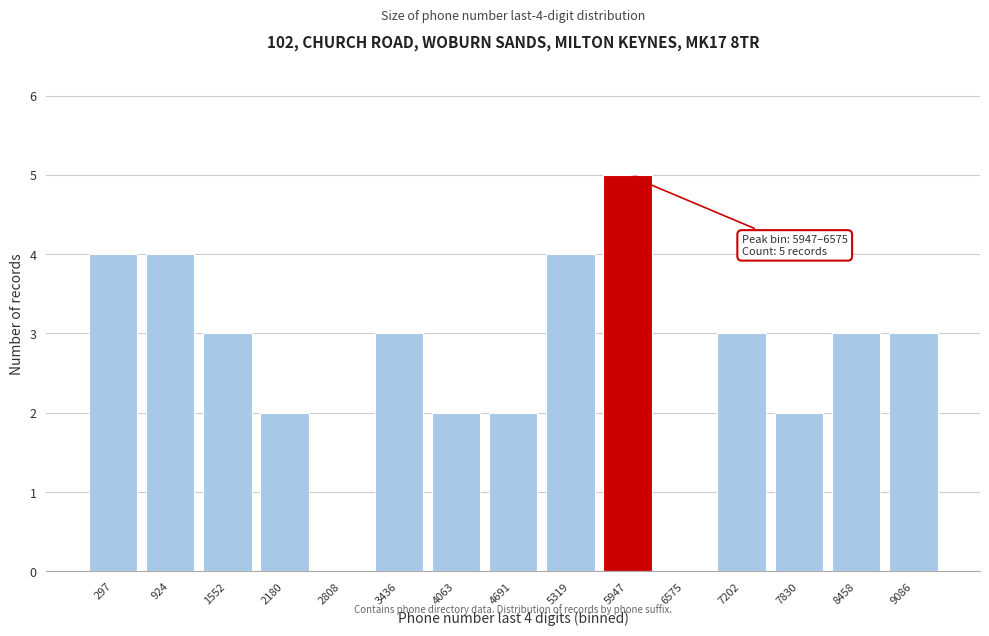

The chart shows a value of 0 at 2808. True or false?

True